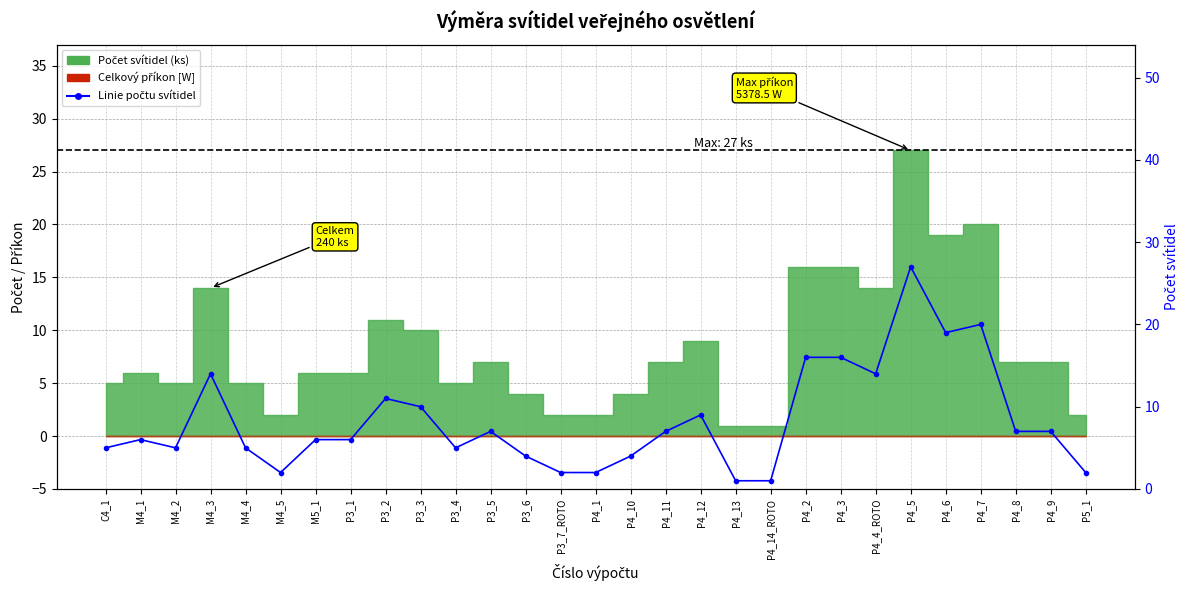

Is it true that the value at P4_2 is 28?

False